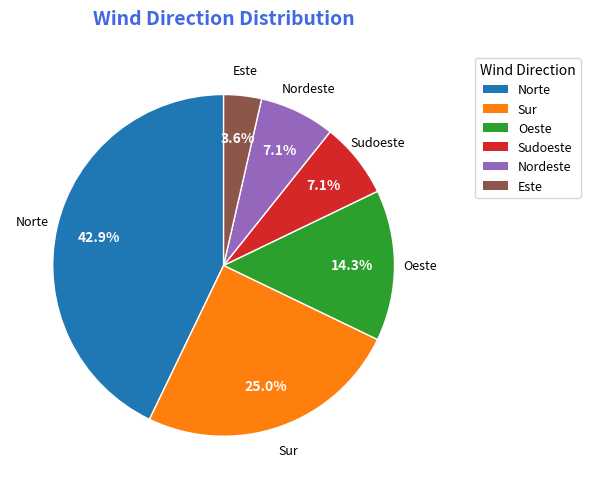

Which slice is the largest?

Norte